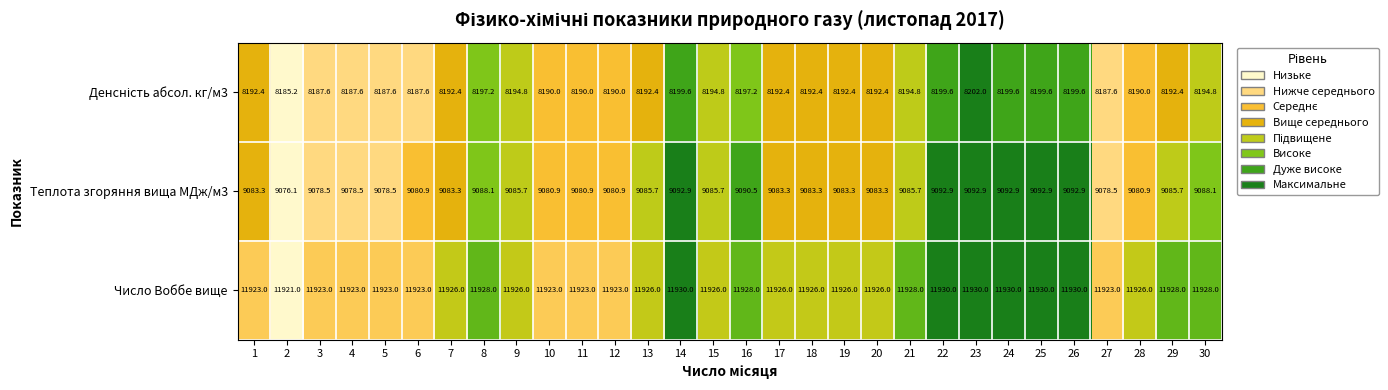

What is the spread (max minus min) of values at 15?

3731.2